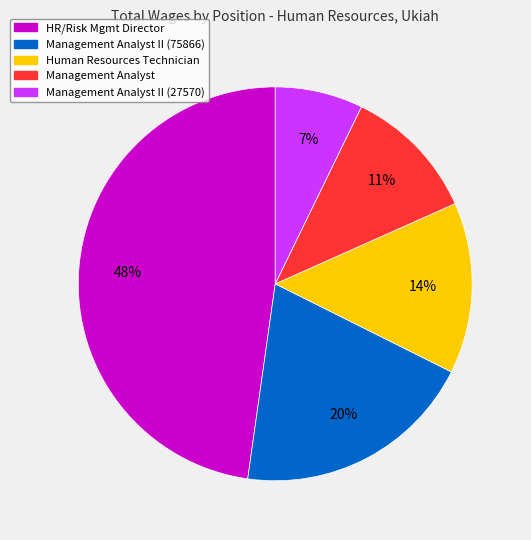

To the nearest percent, what is the average slice percentage?

20%